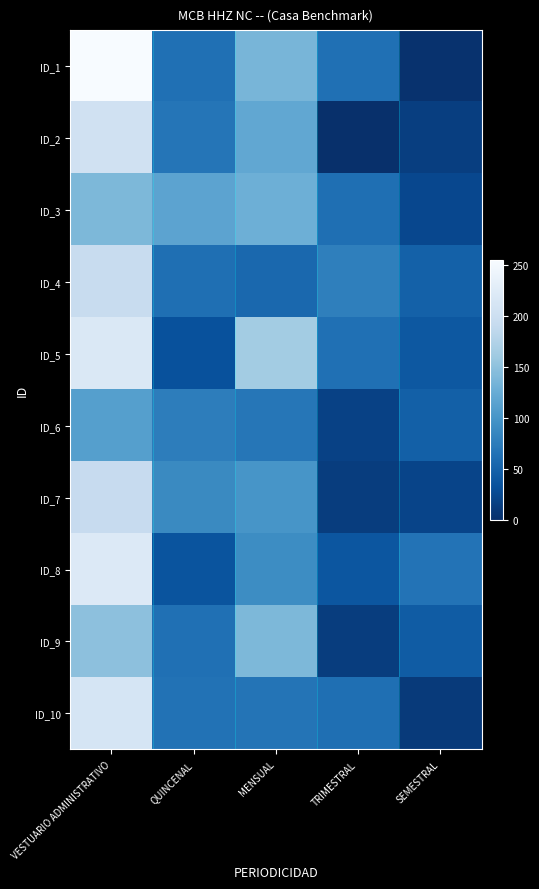

What is the total value across all series at MENSUAL?

1072.3